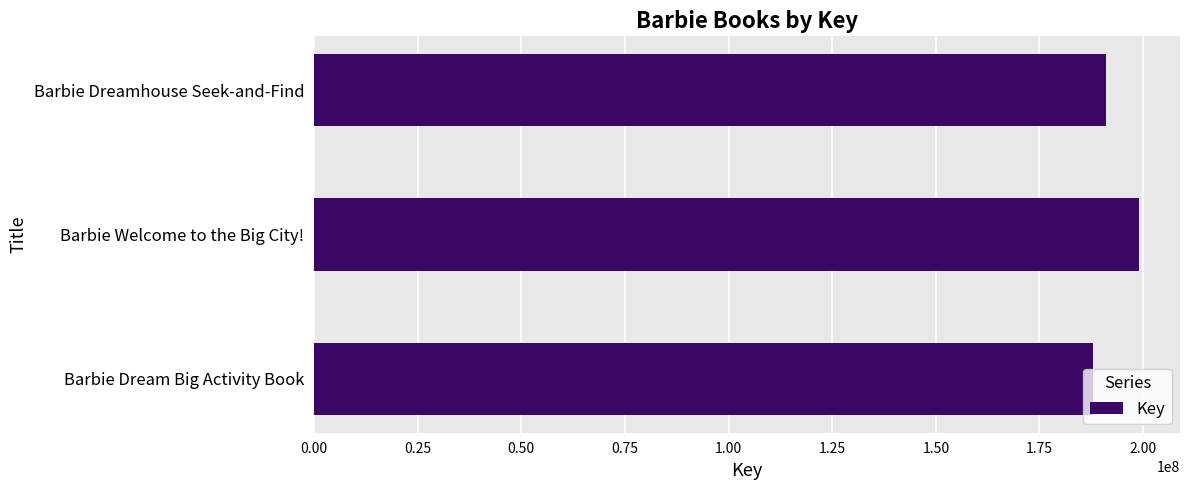

At which label is the value closest to 193416285?

Barbie Dreamhouse Seek-and-Find